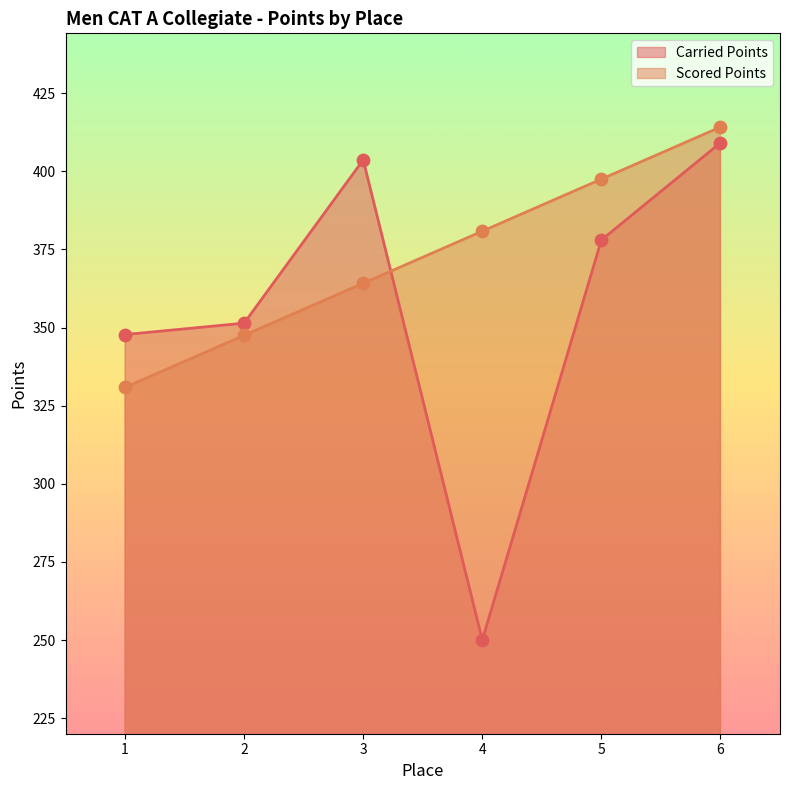

At which category is the sum across all series the highest?

6